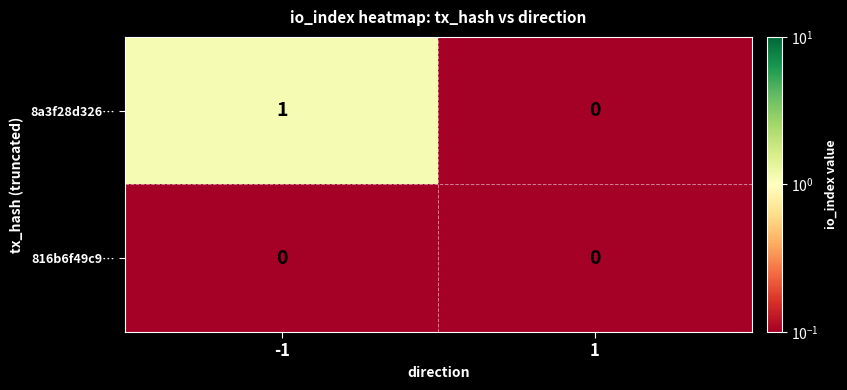

What is the total value across all series at -1?

1